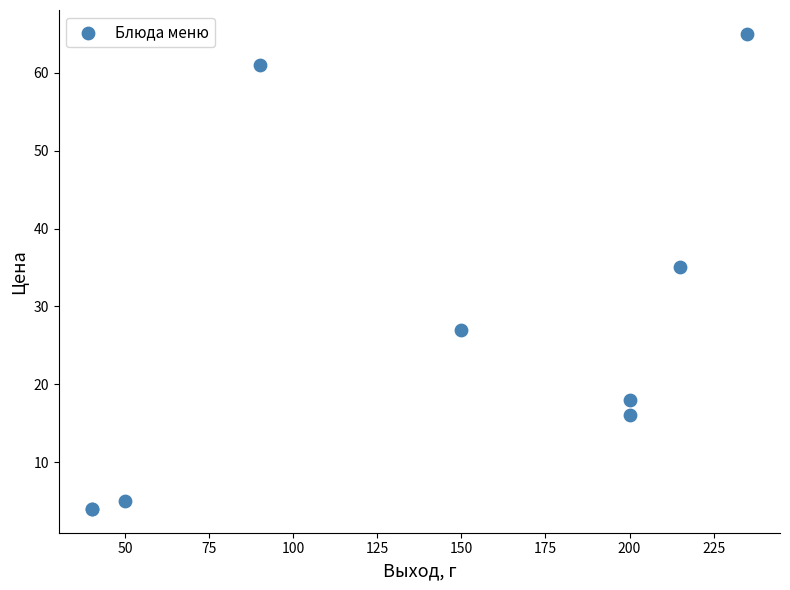

What Y value in the scatter plot is closest to 34?

35